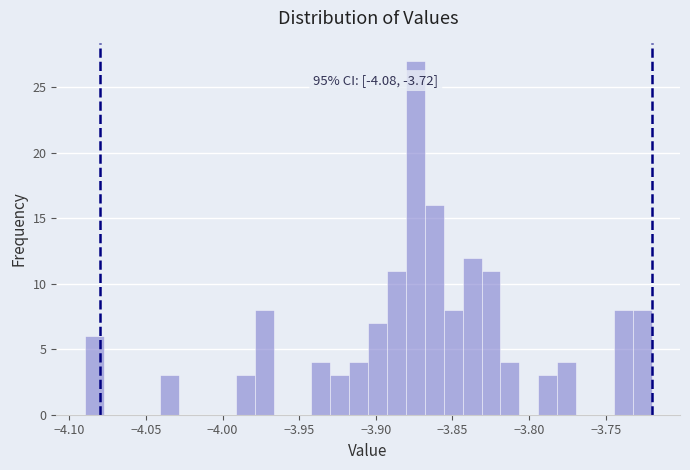

Around what value on the x-axis is the tallest bar? Give the approximate position of its centre, as read against the axis.

-3.875